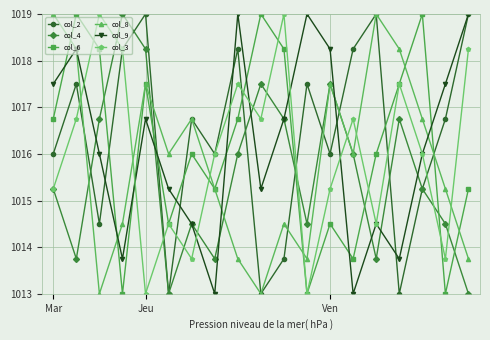

True or false: col_9 has more than 1 interior local peaks.

True